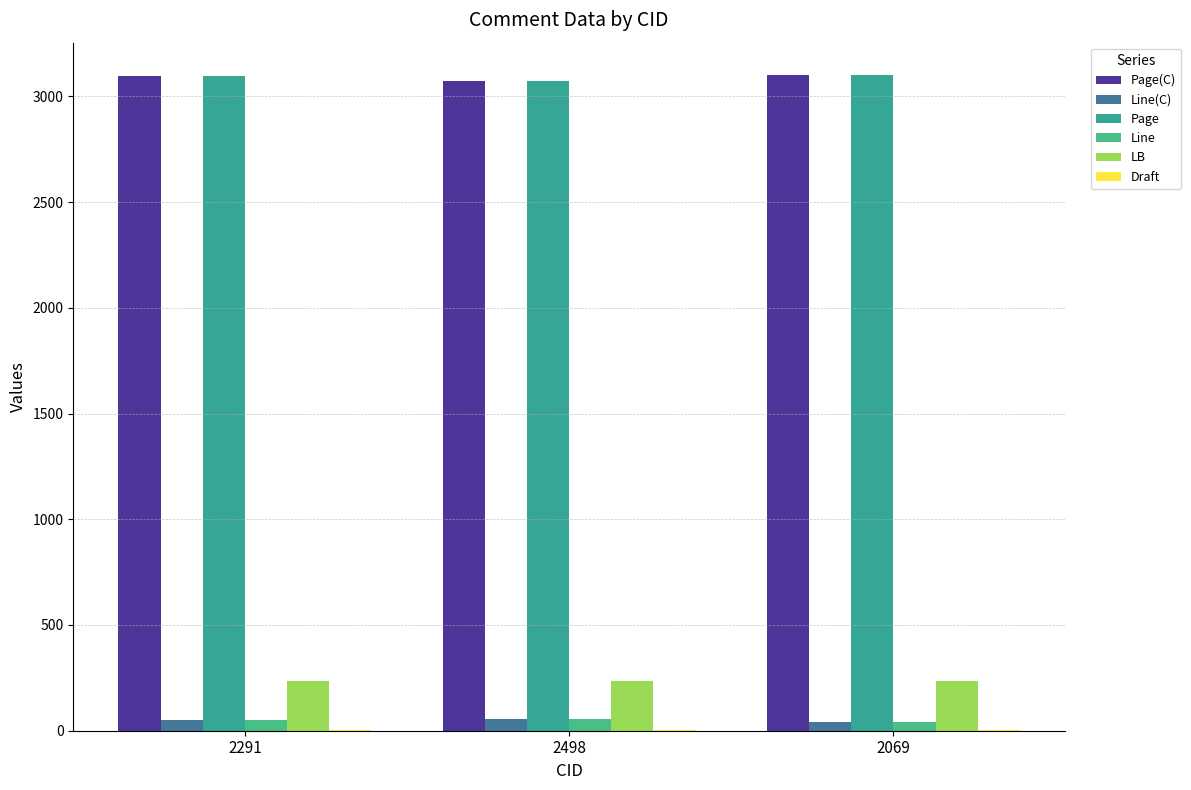

Count the number of data series in this chart.

6